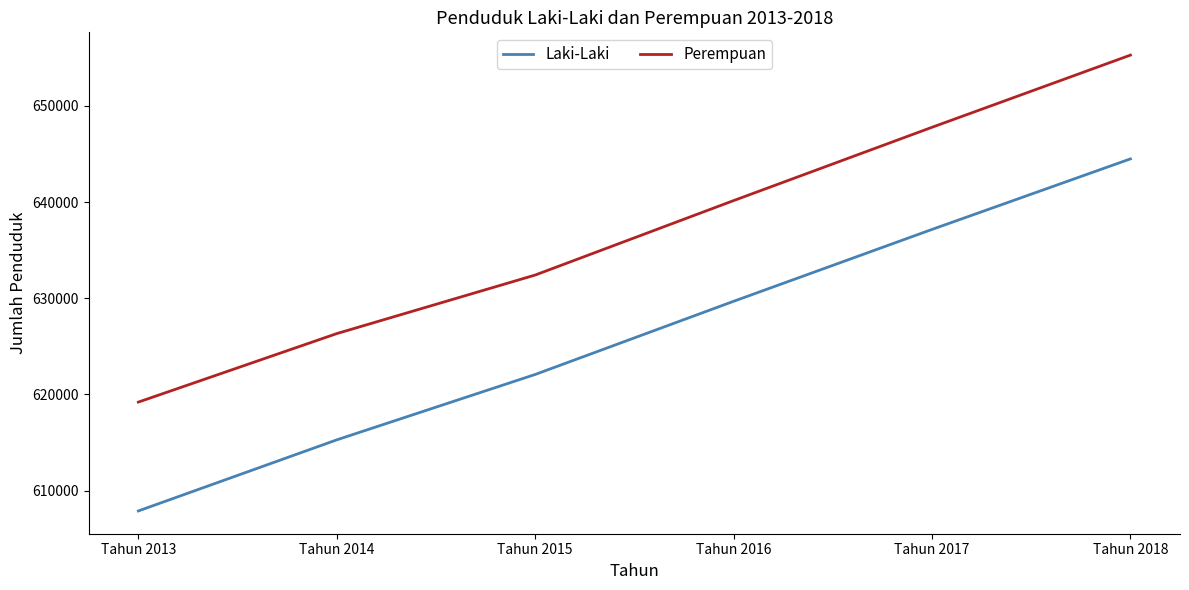

What is the difference between the maximum and minimum values in the Laki-Laki series?

36597